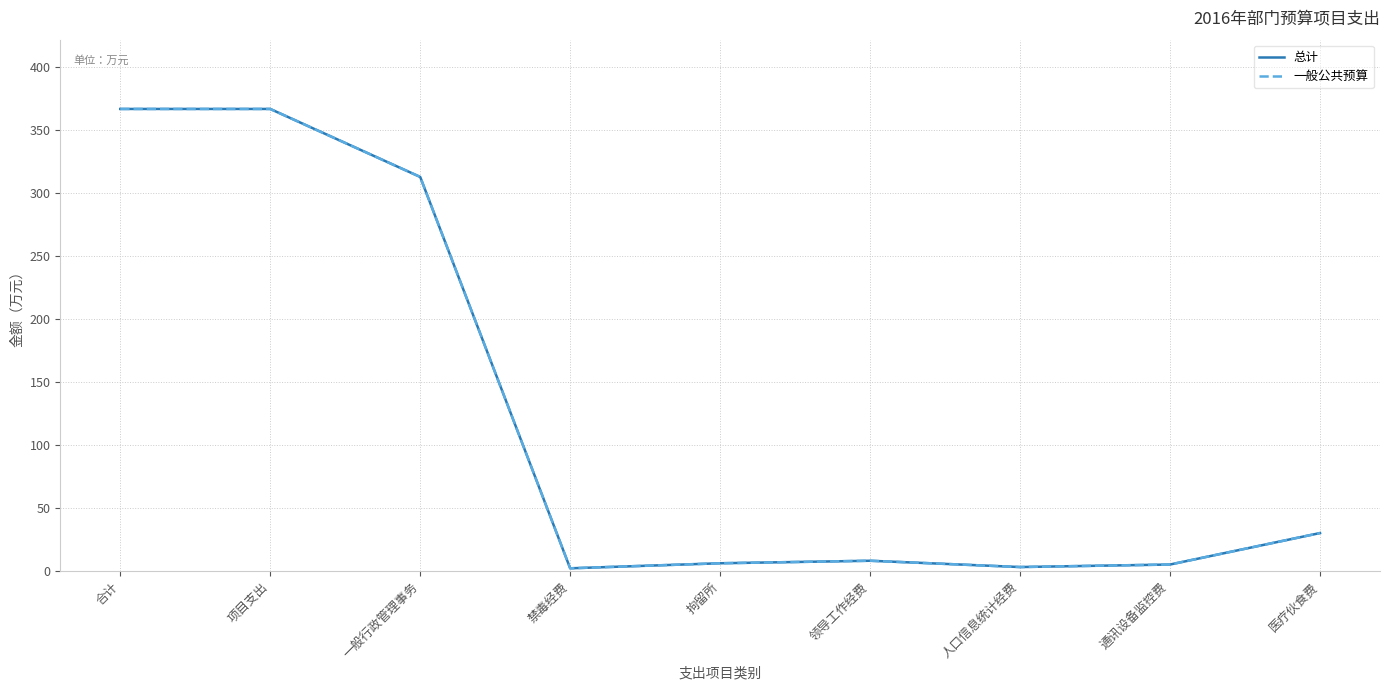

At which label does 总计 reach its minimum?

禁毒经费